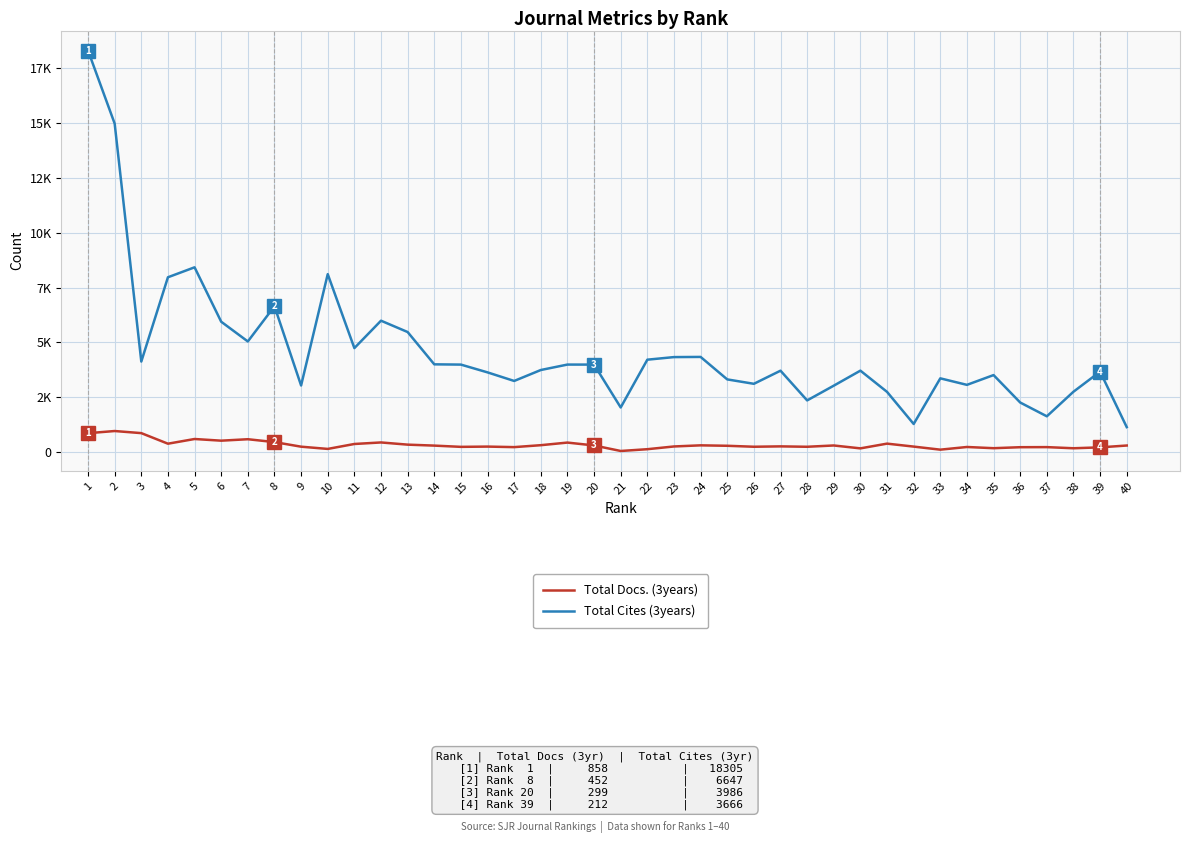

Does the chart display data point markers on the line(s)?

No